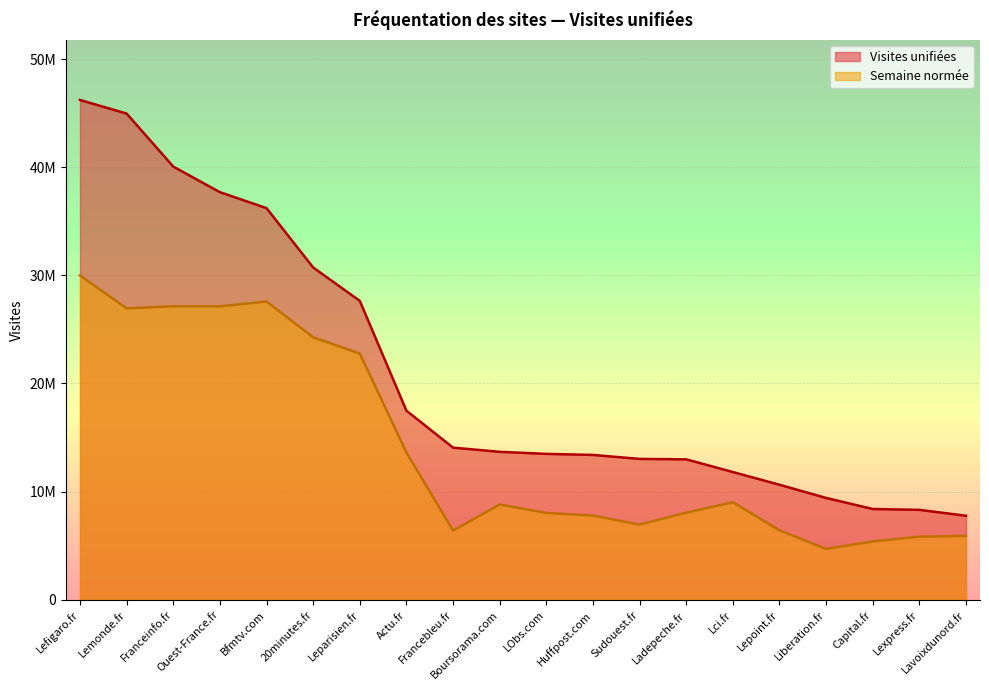

What is the lowest value of the Visites unifiées series?

7764732